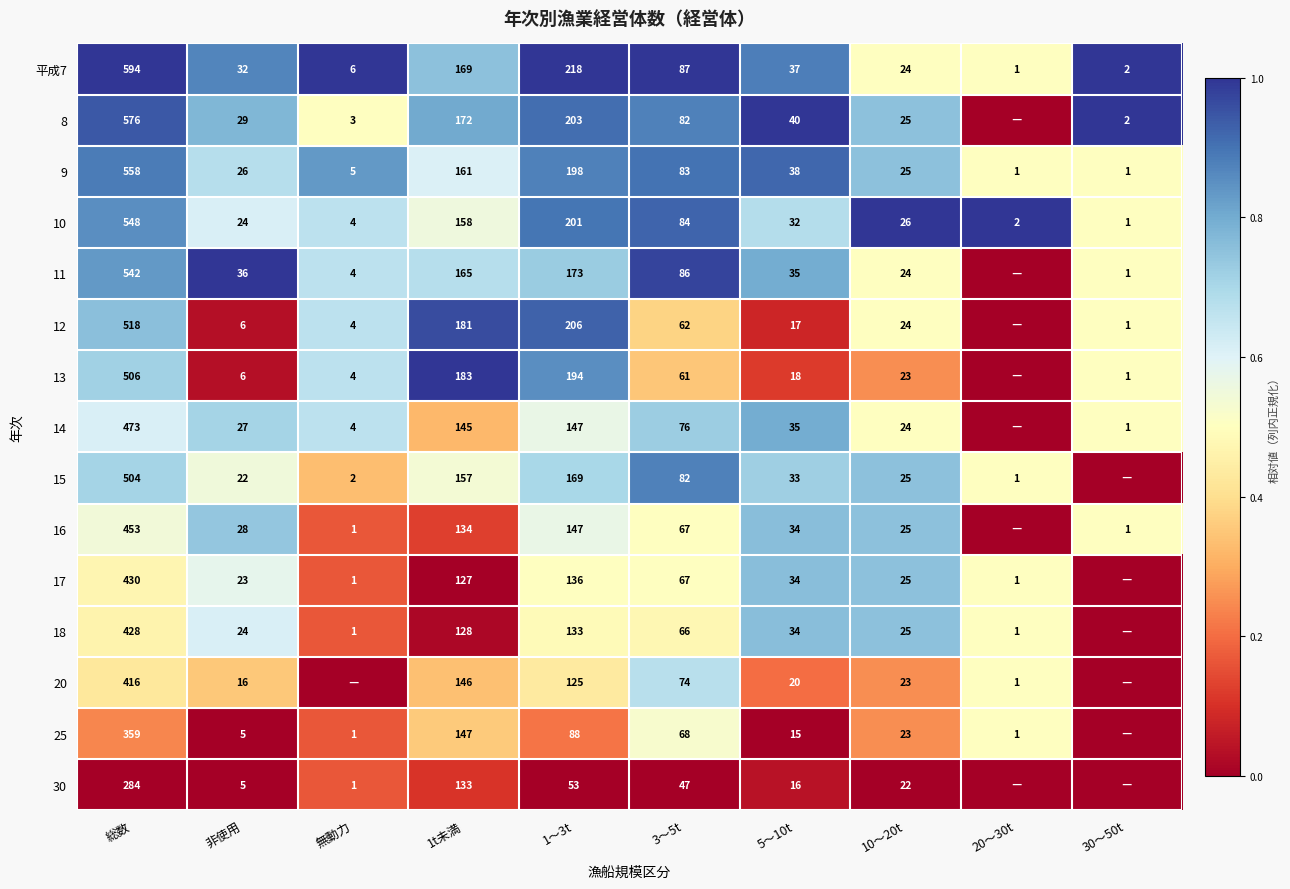

Which has a higher value, 5～10t or 3～5t?

3～5t